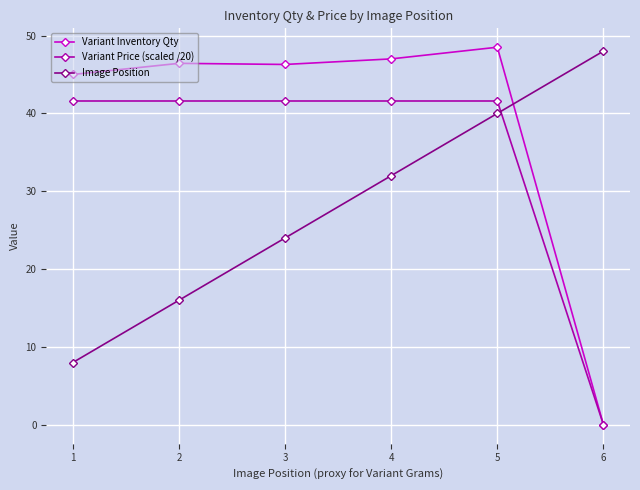

At which category does the chart reach its minimum across all series?

6